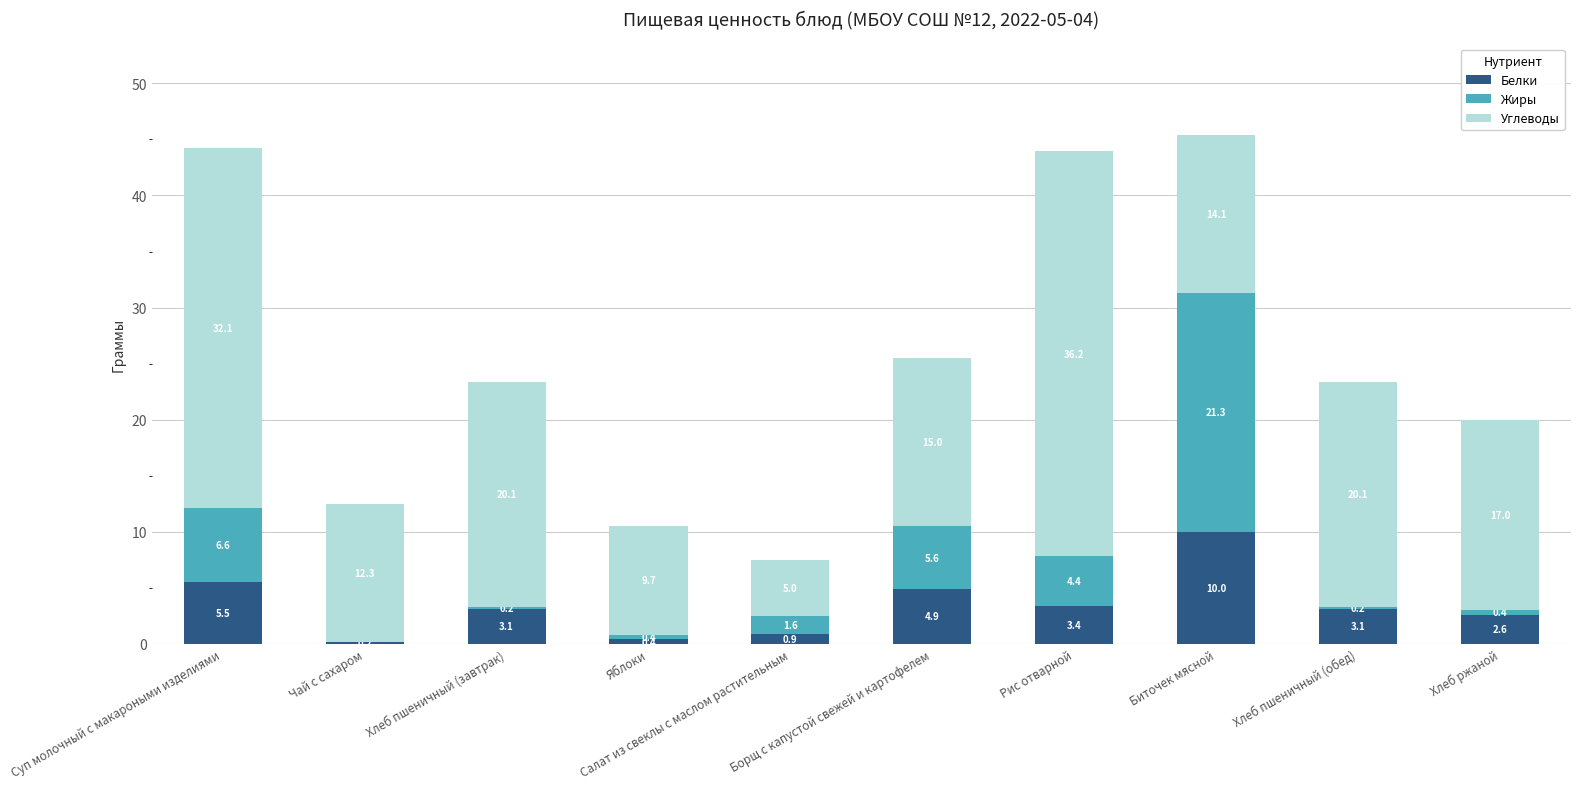

At which label does Белки reach its peak?

Биточек мясной